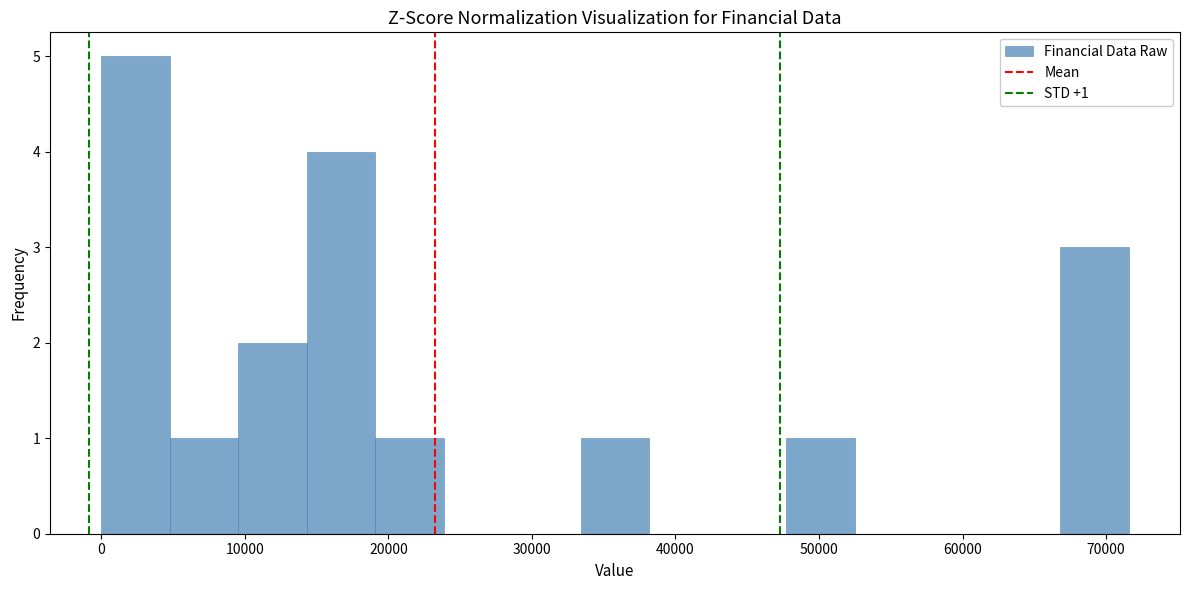

Over which range of the x-axis is the bar tallest?

0 to 5000